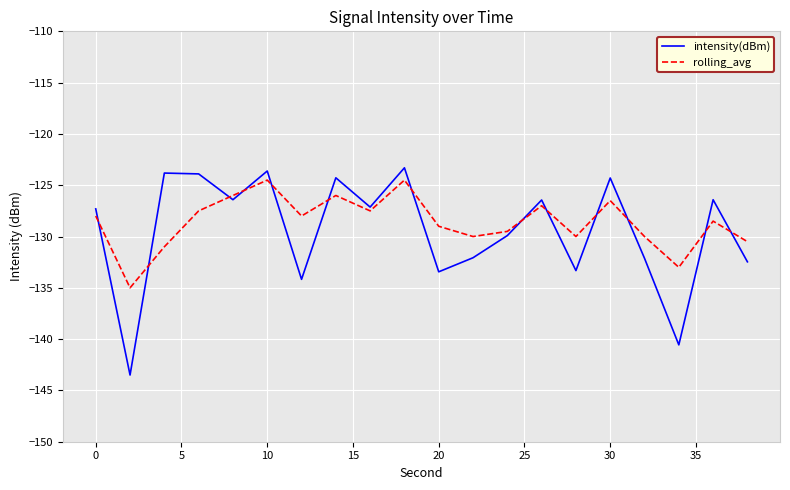

What is the minimum value shown in the chart?

-143.5